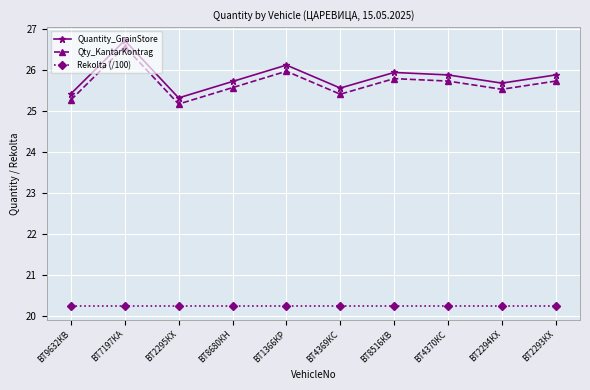

At which category is the sum across all series the highest?

ВТ7197КА